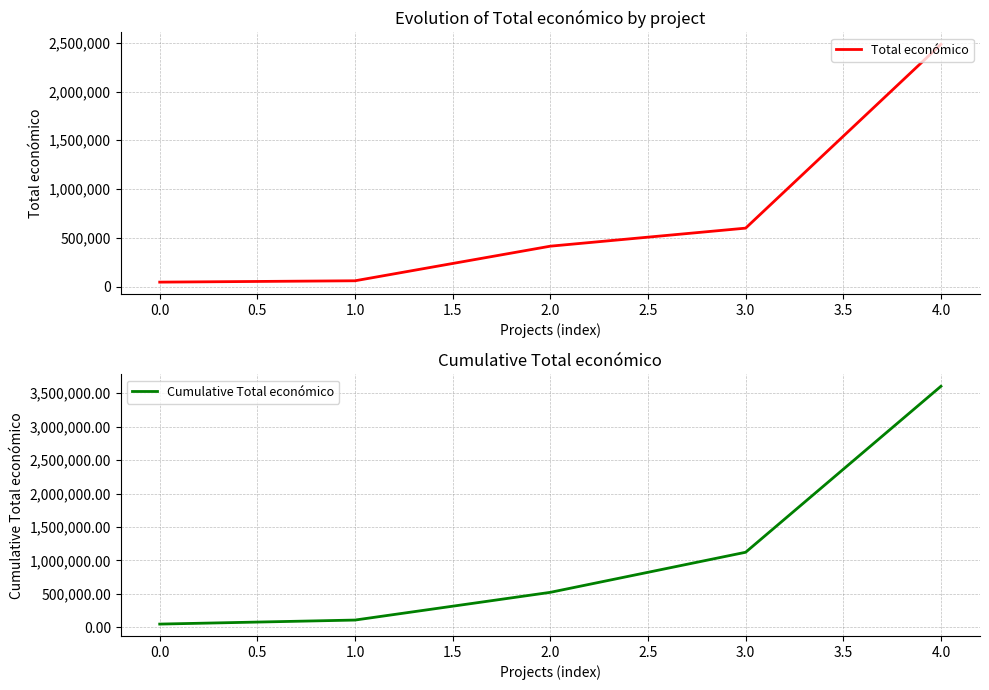

True or false: Cumulative Total económico has more than 0 interior local peaks.

False